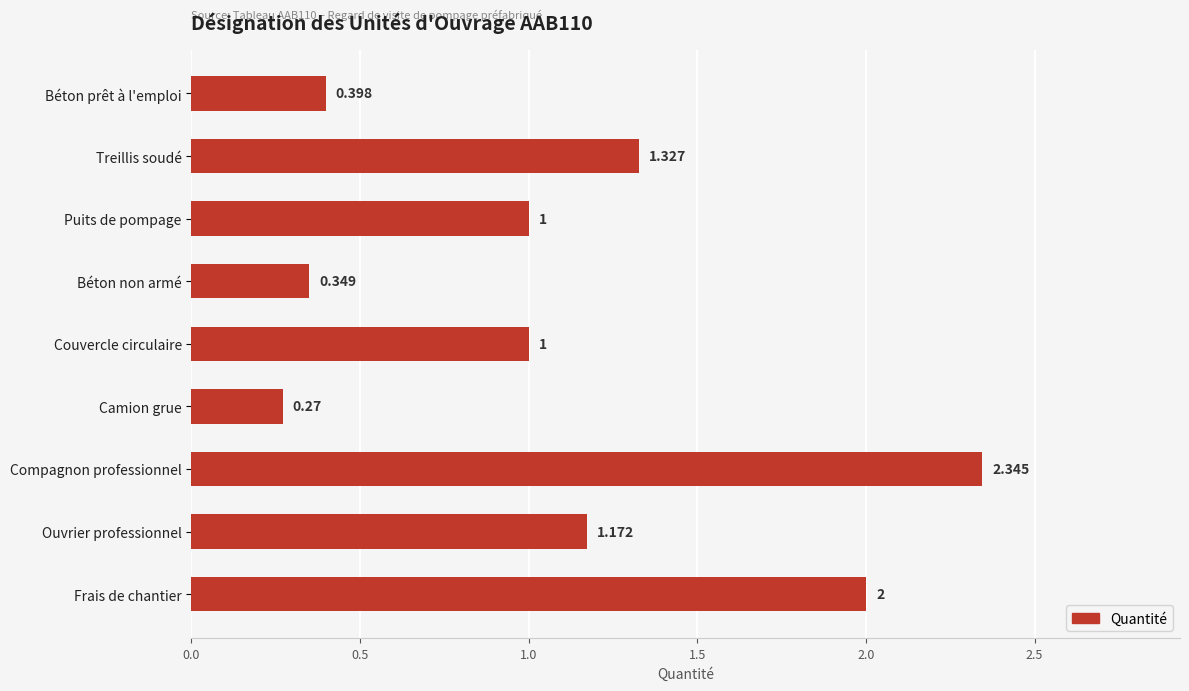

What is the label of the 2nd bar from the bottom?

Ouvrier professionnel